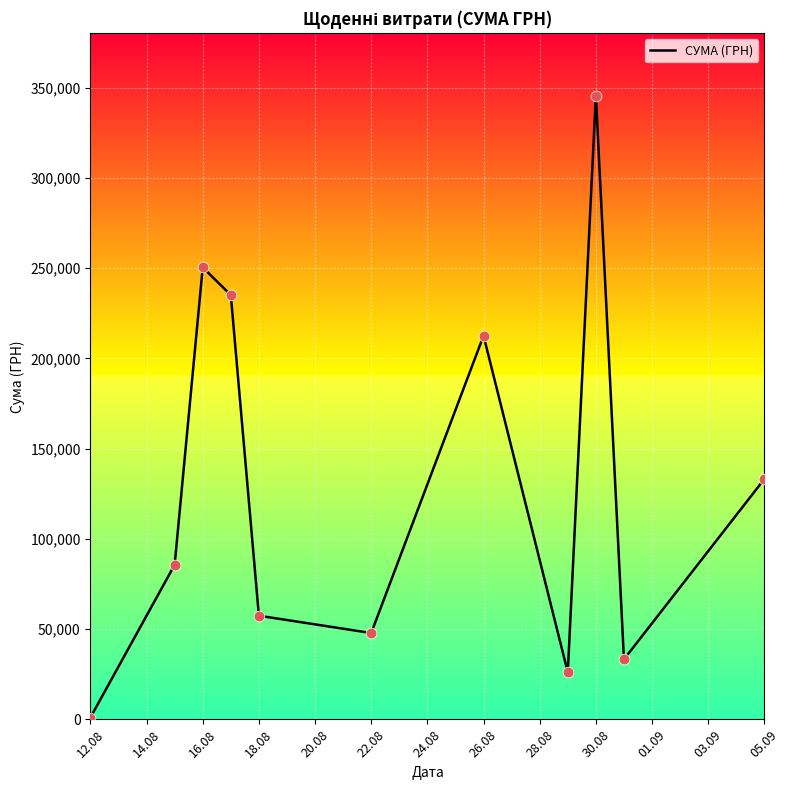

What is the difference between the maximum and minimum values?

344689.0